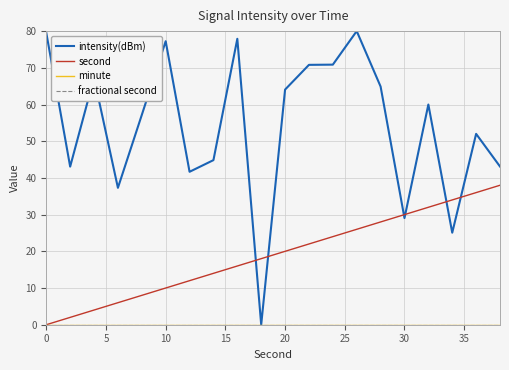

Reading left to right, extract all data points from this chart.

intensity(dBm): 79.6	43.1	67.3	37.3	57.2	77.2	41.7	44.8	77.9	0.0	64.1	70.8	70.9	80.0	64.9	29.1	60.0	25.1	52.0	43.1
second: 0.0	2.0	4.0	6.0	8.0	10.0	12.0	14.0	16.0	18.0	20.0	22.0	24.0	26.0	28.0	30.0	32.0	34.0	36.0	38.0
minute: 0.0	0.0	0.0	0.0	0.0	0.0	0.0	0.0	0.0	0.0	0.0	0.0	0.0	0.0	0.0	0.0	0.0	0.0	0.0	0.0
fractional second: 0.0	0.0	0.0	0.0	0.0	0.0	0.0	0.0	0.0	0.0	0.0	0.0	0.0	0.0	0.0	0.0	0.0	0.0	0.0	0.0